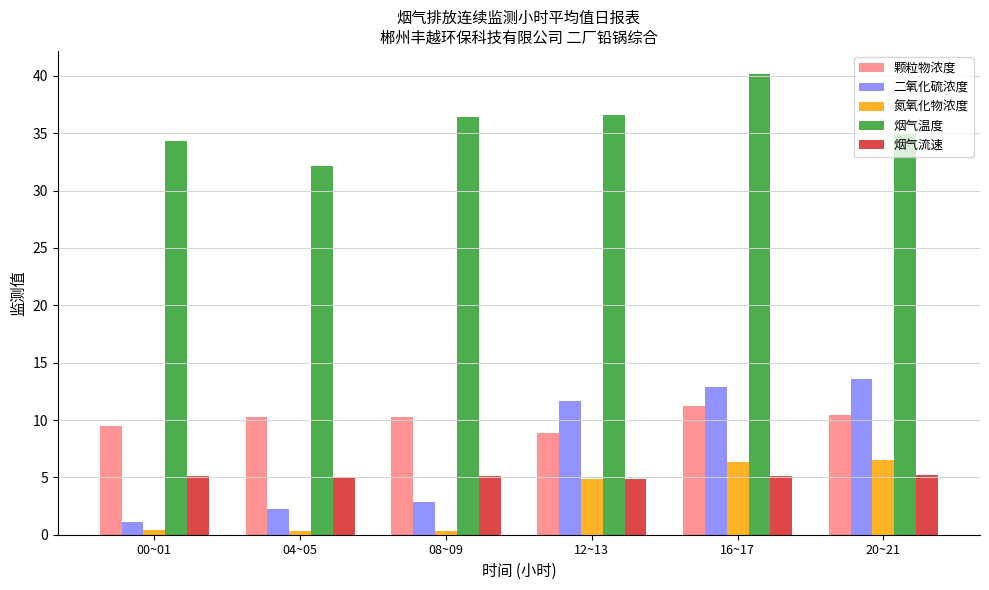

Read the 烟气温度 value at 16~17.

40.2